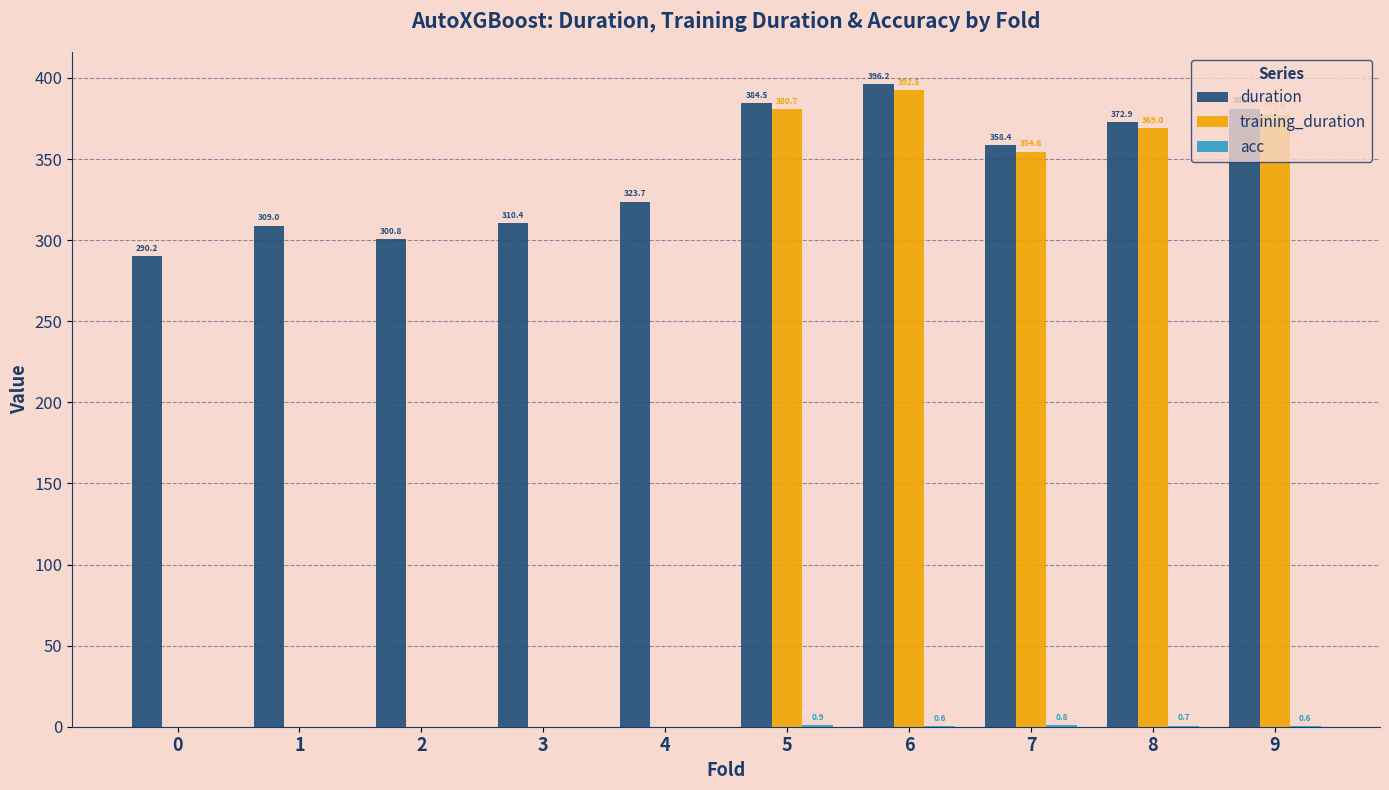

Which series changed the most between 4 and 5?

training_duration